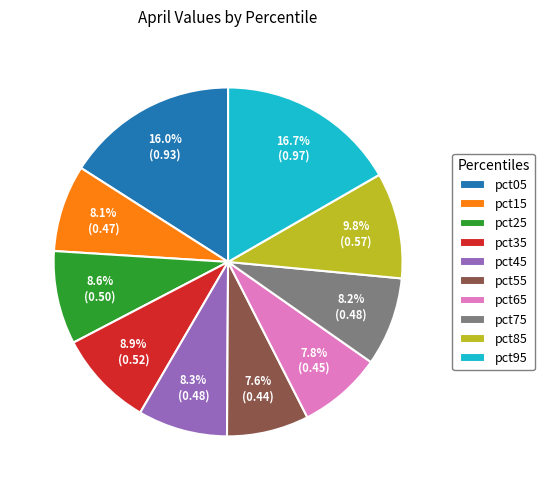

What percentage is the pct75 slice, to the nearest percent?

8%